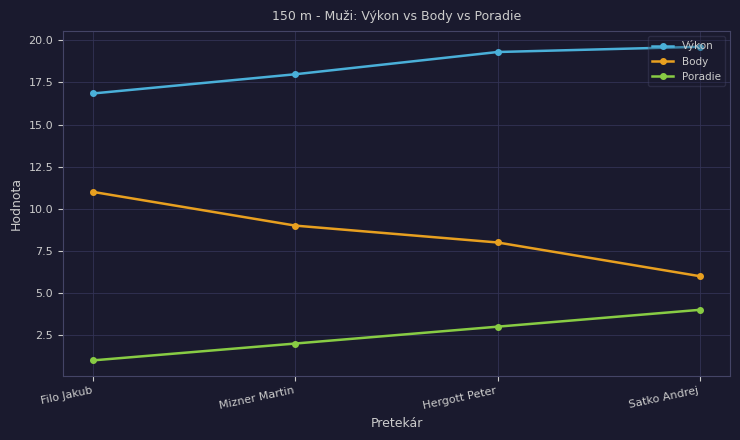

What is the label of the 3rd point from the right?

Mizner Martin